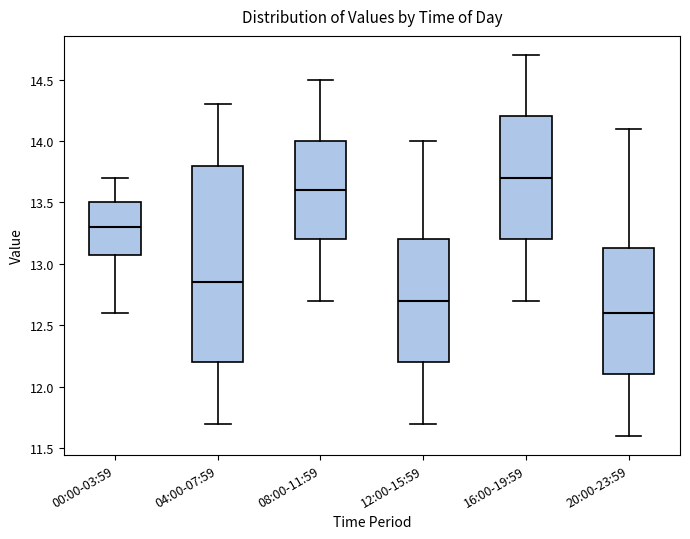

Where is the upper edge of the box for 04:00-07:59 on the y-axis? The values are not printed on the chart, so give them approximately, as read against the axis.

13.80